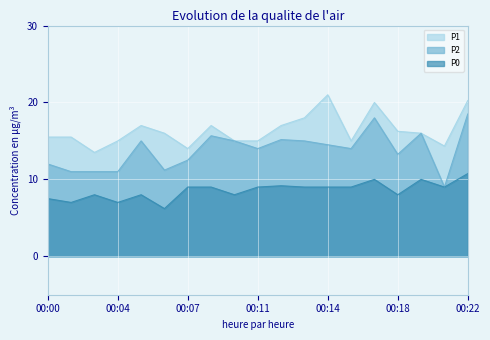

Which series has the largest total across all categories?

P1